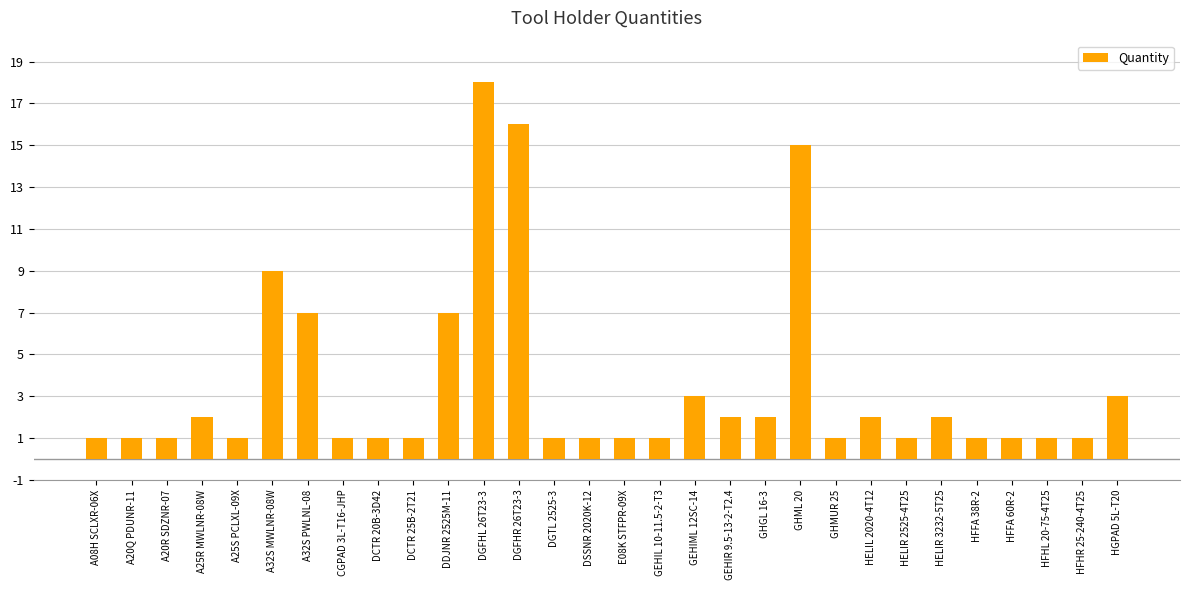

What is the sum of the values at HELIR 2525-4T25 and HELIL 2020-4T12?

3